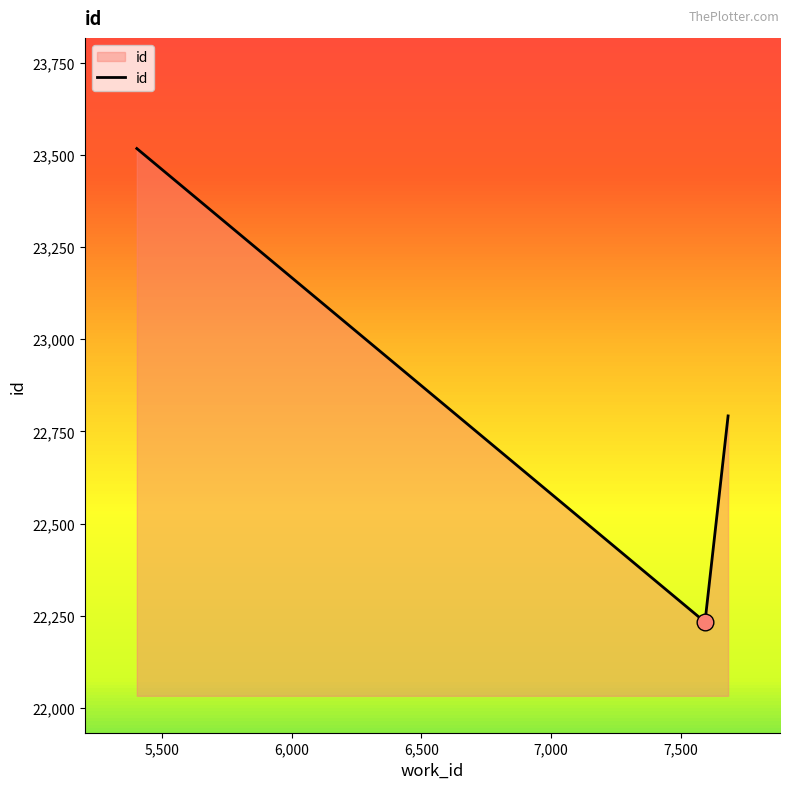

How many lines are shown in the chart?

1